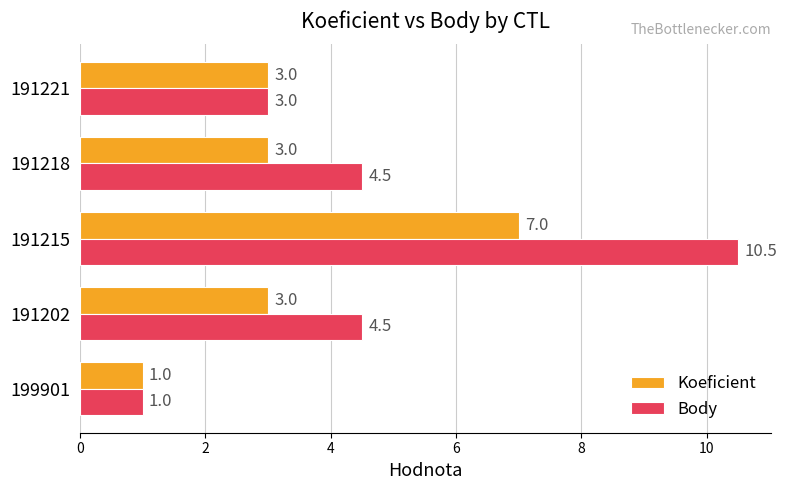

Which series has the largest total across all categories?

Body